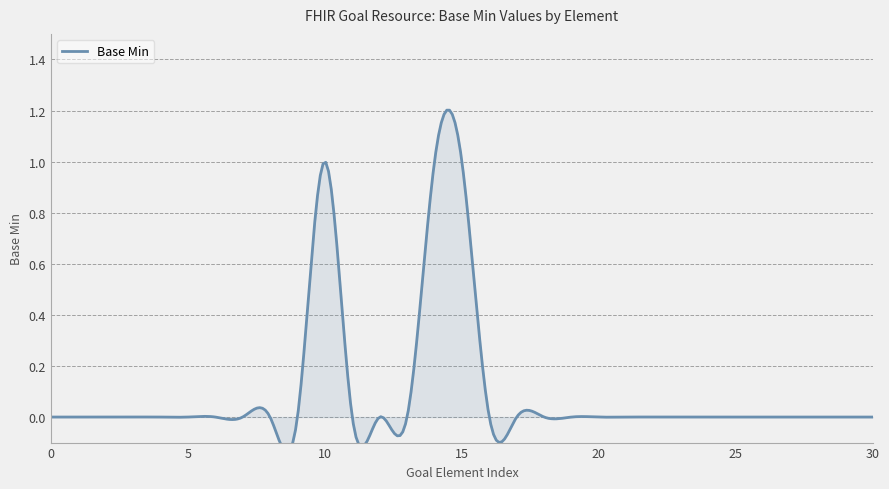

The chart shows a value of 1 at Goal.text. True or false?

False